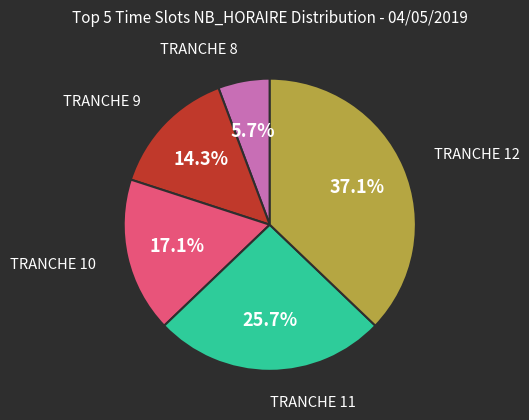

Is there any slice that represents more than half of the pie?

No